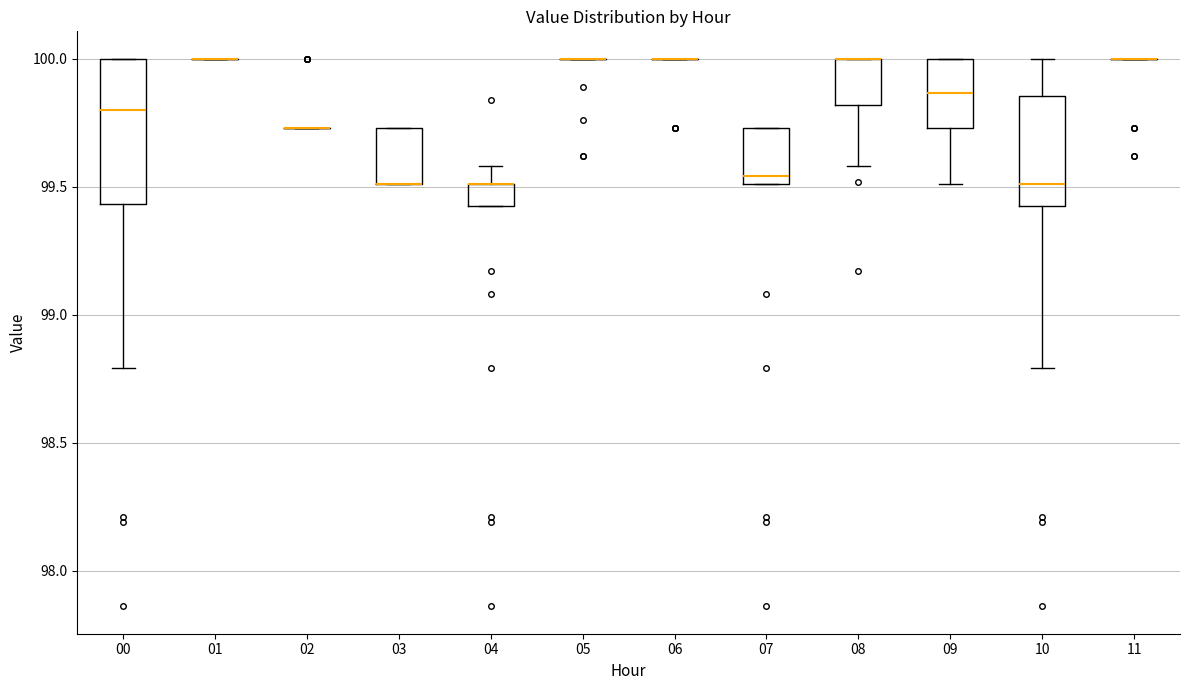

Reading left to right, transcribe this box plot: for each box, give where its median line is, the range the box spans, and where its two whiskers end, as read against the y-axis. The values are not printed on the chart, so give them approximately, as read against the axis.

00: median 99.80, box 99.45 to 100.00, whiskers 98.80 to 100.00
01: box collapsed to a line at 100.00, whiskers 100.00 to 100.00
02: box collapsed to a line at 99.75, whiskers 99.75 to 99.75
03: median 99.50 (drawn on the box's lower edge), box 99.50 to 99.75, whiskers 99.50 to 99.75
04: median 99.50 (drawn on the box's upper edge), box 99.45 to 99.50, whiskers 99.45 to 99.60
05: box collapsed to a line at 100.00, whiskers 100.00 to 100.00
06: box collapsed to a line at 100.00, whiskers 100.00 to 100.00
07: median 99.55, box 99.50 to 99.75, whiskers 99.50 to 99.75
08: median 100.00 (drawn on the box's upper edge), box 99.80 to 100.00, whiskers 99.60 to 100.00
09: median 99.85, box 99.75 to 100.00, whiskers 99.50 to 100.00
10: median 99.50, box 99.45 to 99.85, whiskers 98.80 to 100.00
11: box collapsed to a line at 100.00, whiskers 100.00 to 100.00